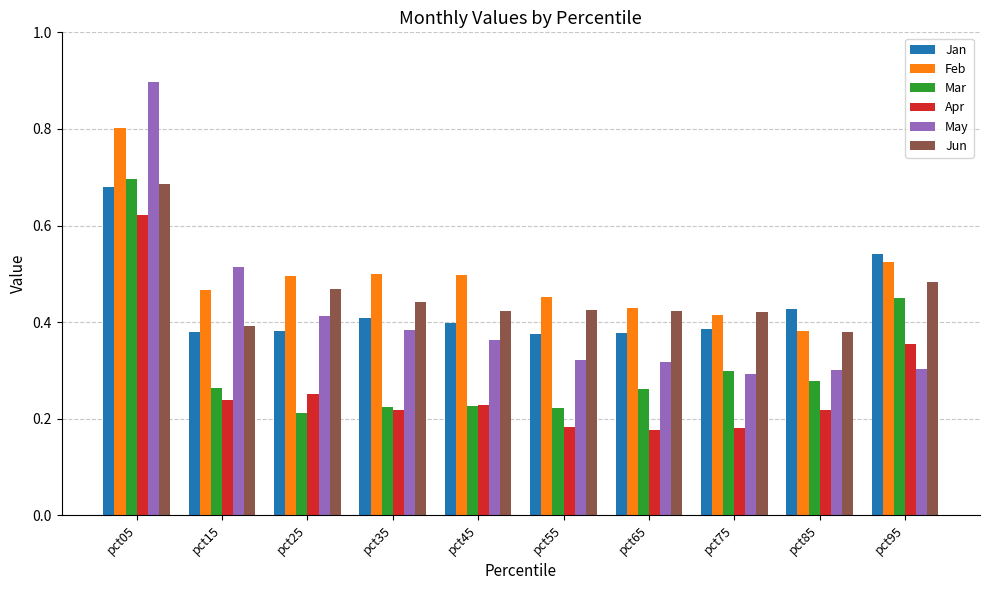

How many bars are there in total?

60